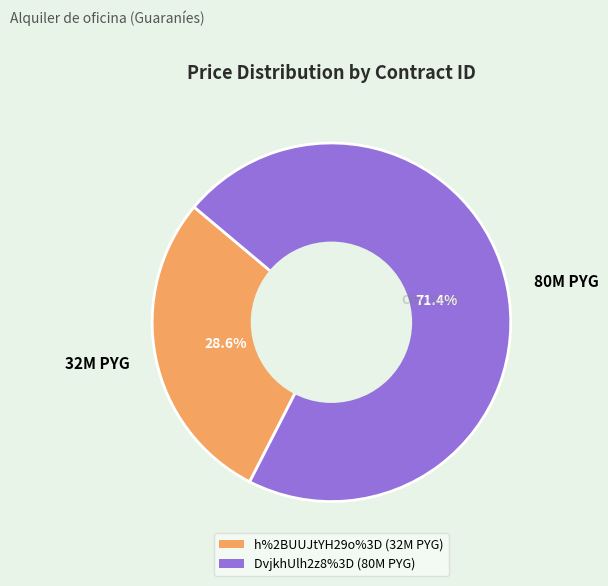

How many slices are in this pie chart?

2